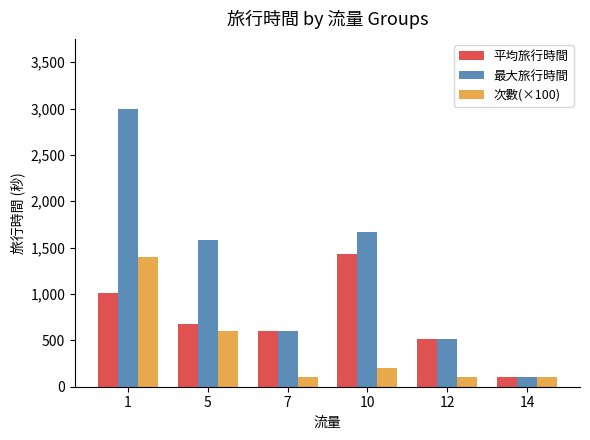

At which label does 最大旅行時間 reach its peak?

1